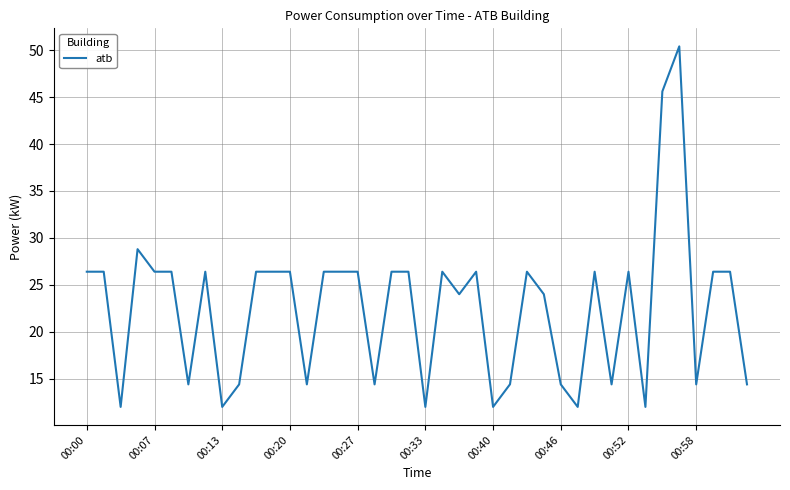

What is the difference between the maximum and minimum values?

38.4